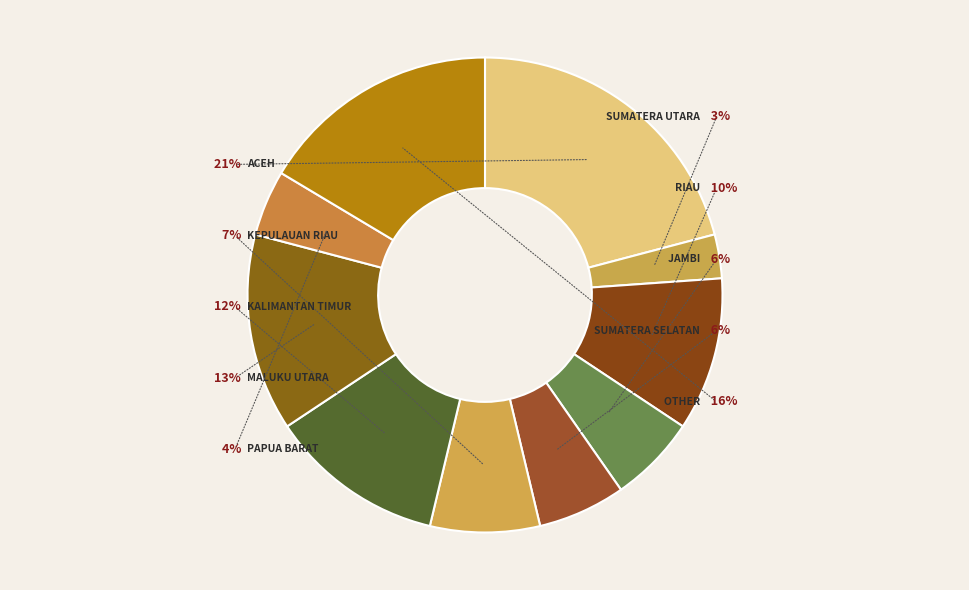

What percentage is NOT represented by Papua Barat?

95.5%